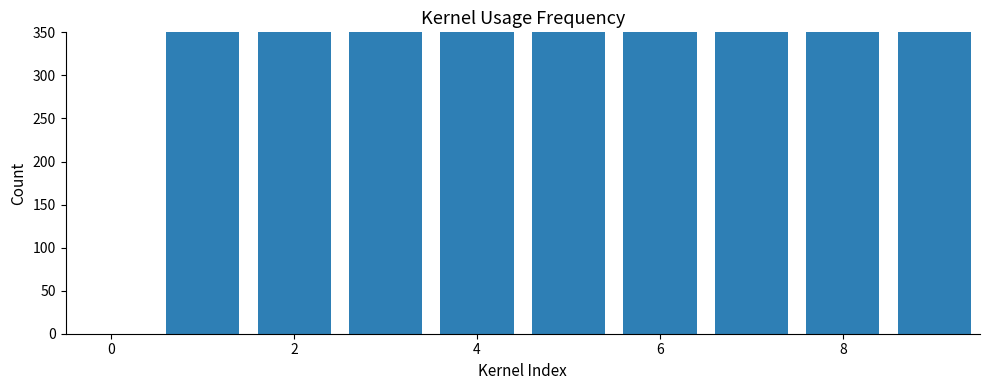

Where is the data nearest to the value 870?

8